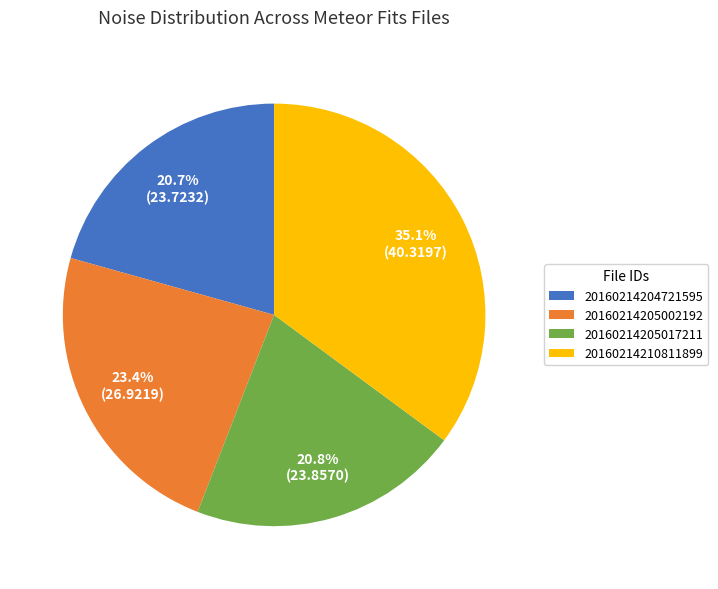

Is there a majority slice in this chart?

No